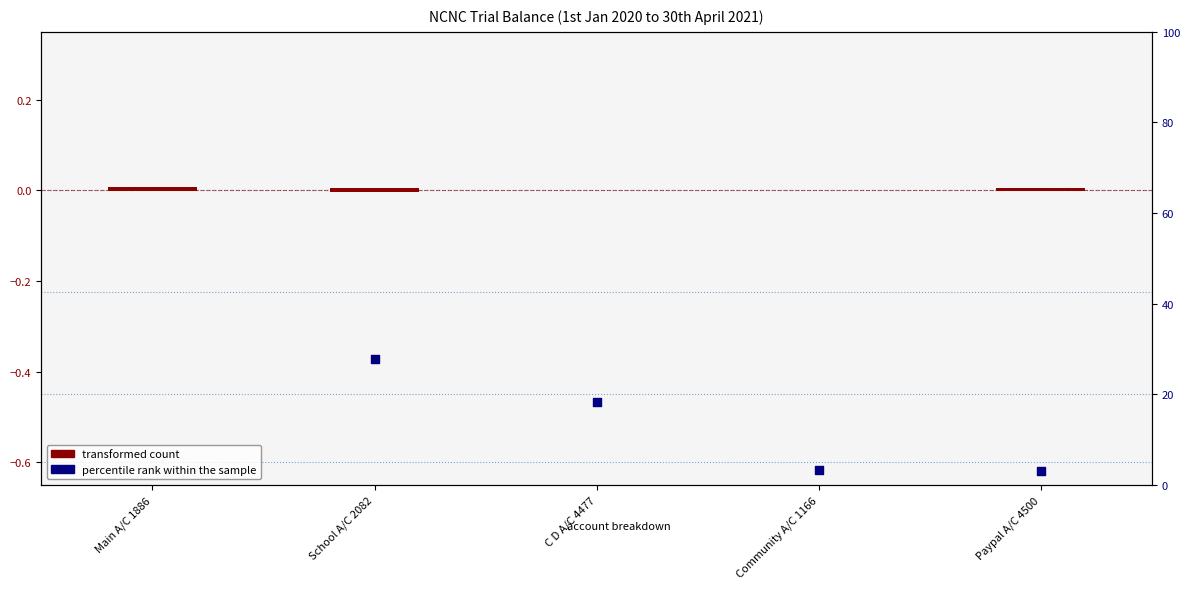

At how many categories does at least one series exceed 82?

1